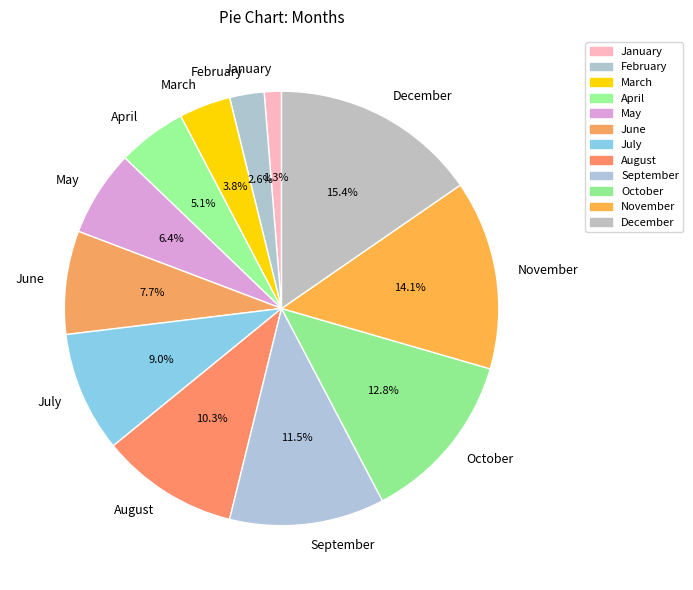

Does March account for over 50% of the chart?

No